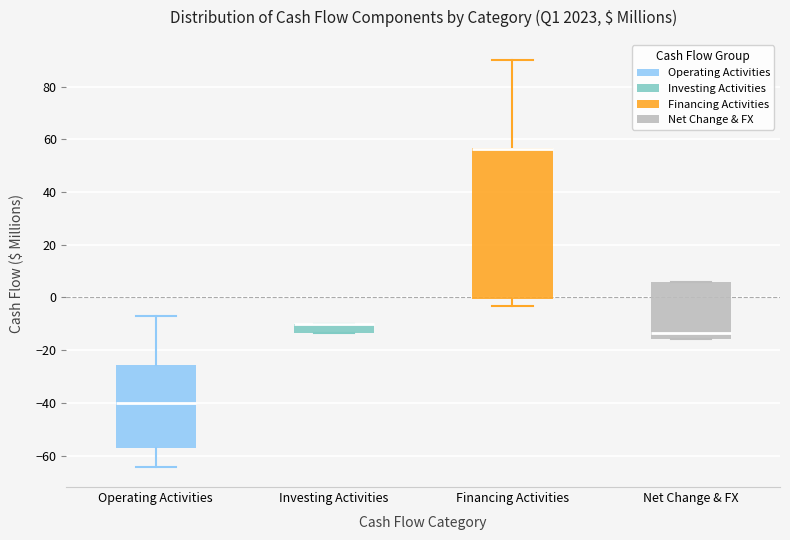

Reading left to right, transcribe this box plot: for each box, give where its median line is, the range the box spans, and where its two whiskers end, as read against the y-axis. The values are not printed on the chart, so give them approximately, as read against the axis.

Operating Activities: median -40, box -56 to -26, whiskers -64 to -8
Investing Activities: median -10 (drawn on the box's upper edge), box -14 to -10, whiskers -14 to -10
Financing Activities: median 56 (drawn on the box's upper edge), box 0 to 56, whiskers -4 to 90
Net Change & FX: median -14, box -16 to 6, whiskers -16 to 6